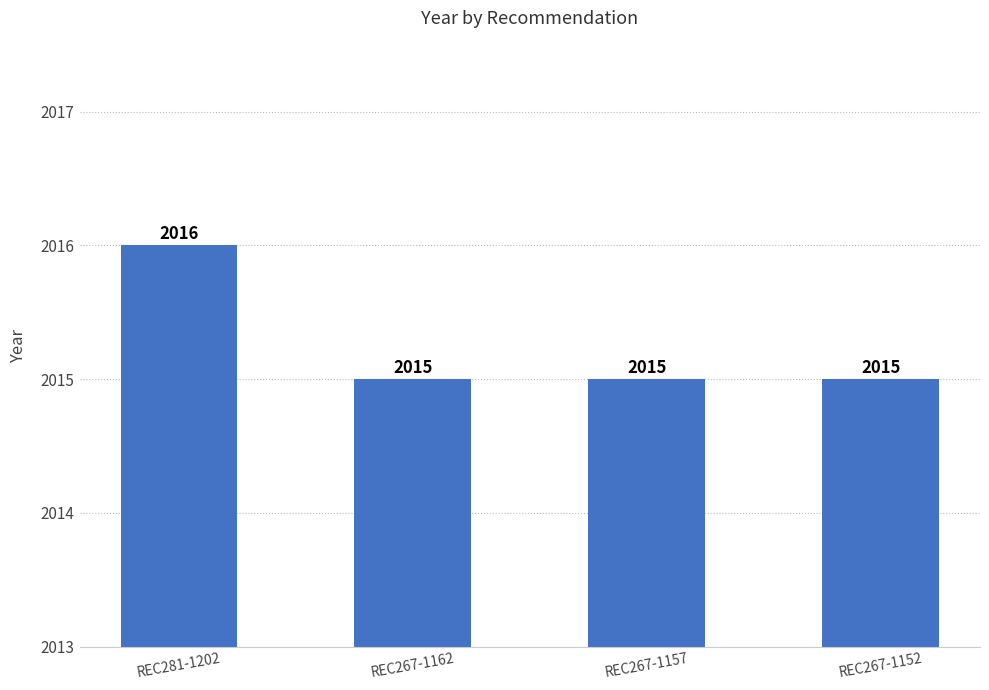

What is the approximate value at REC267-1157?

2015